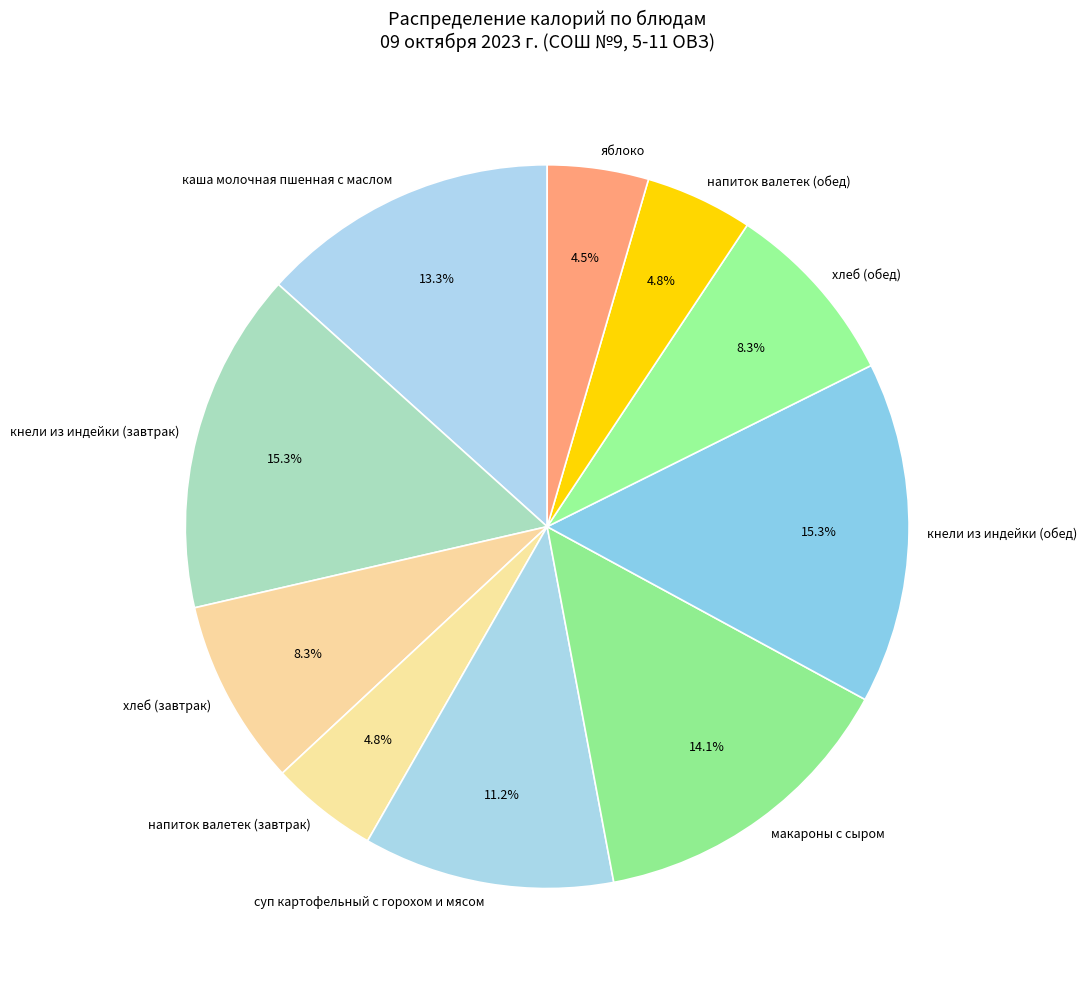

To the nearest percent, what percentage of the pie is напиток валетек (обед)?

5%